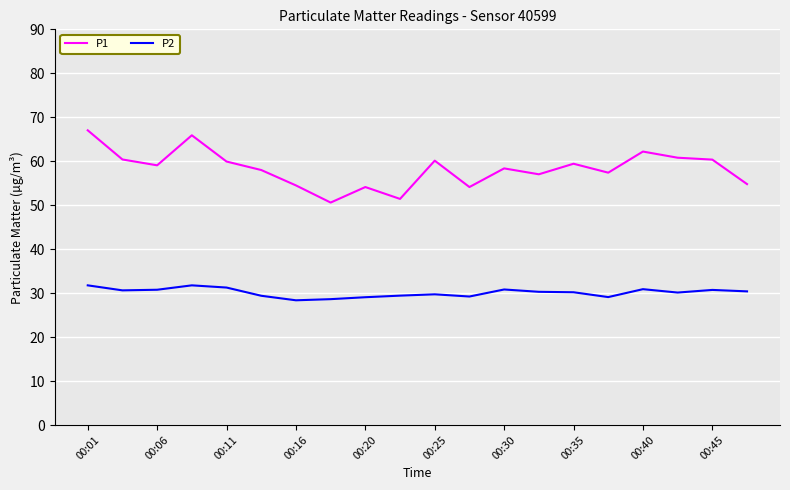

What is the sum of all P1 values?

1165.7